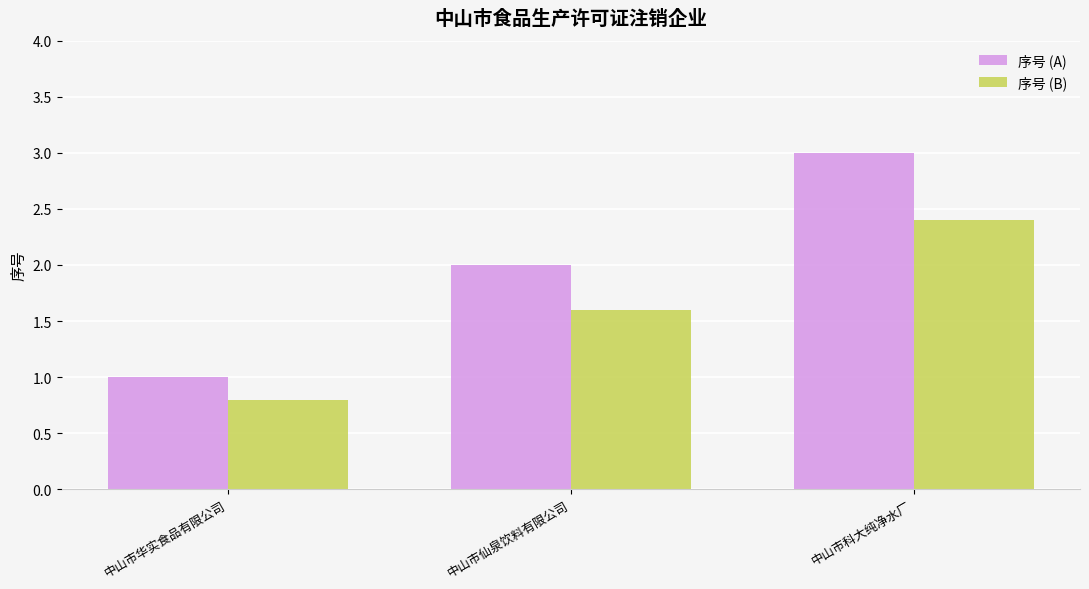

How many bars are there in each group?

2